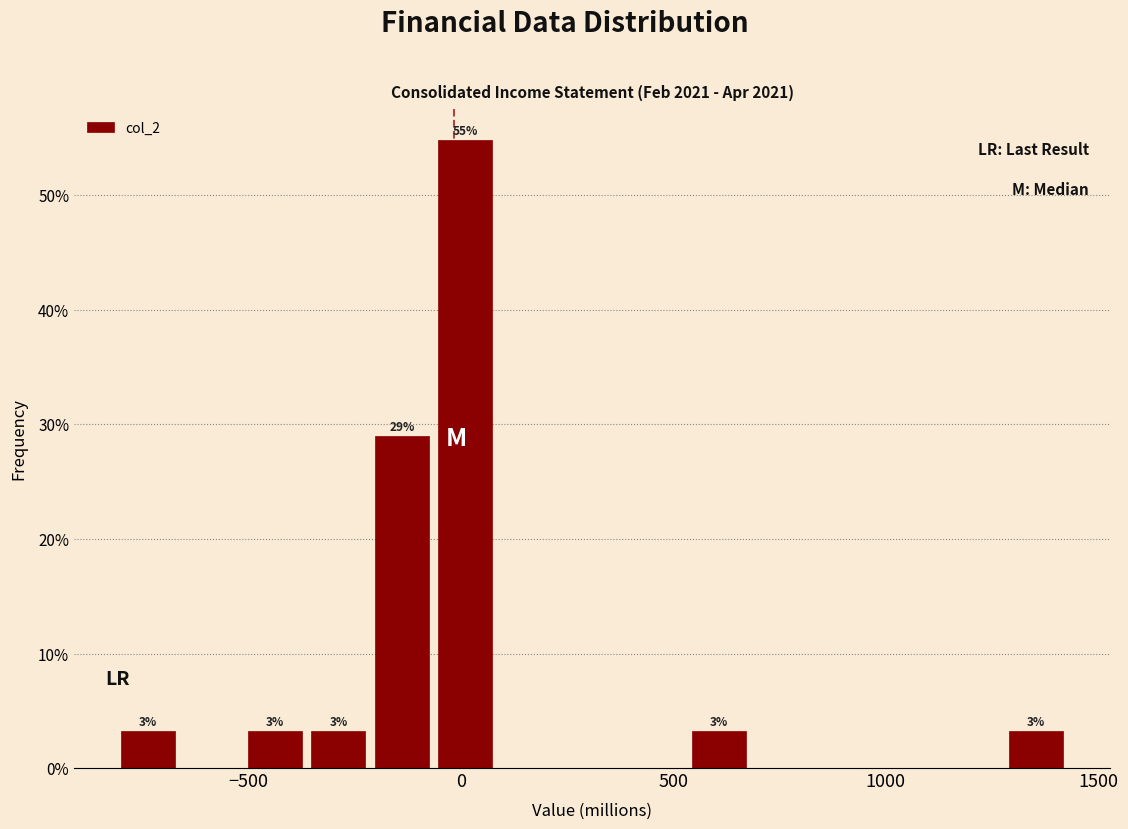

Around what value on the x-axis is the tallest bar? Give the approximate position of its centre, as read against the axis.

0